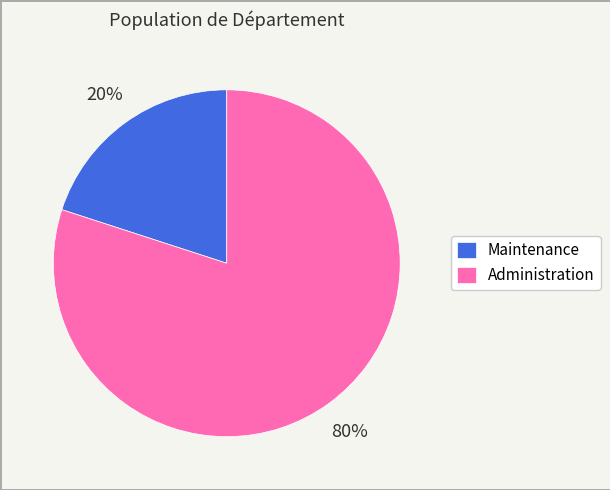

To the nearest percent, what is the difference between the Administration and Maintenance slice percentages?

60%